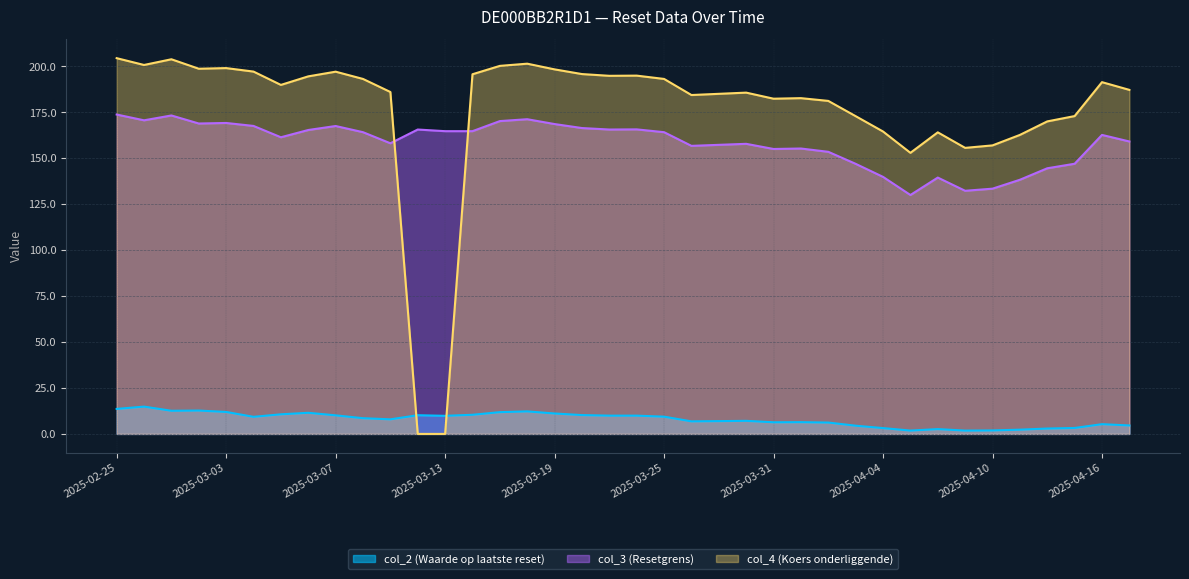

What is the spread (max minus min) of values at 2025-04-01?

176.3